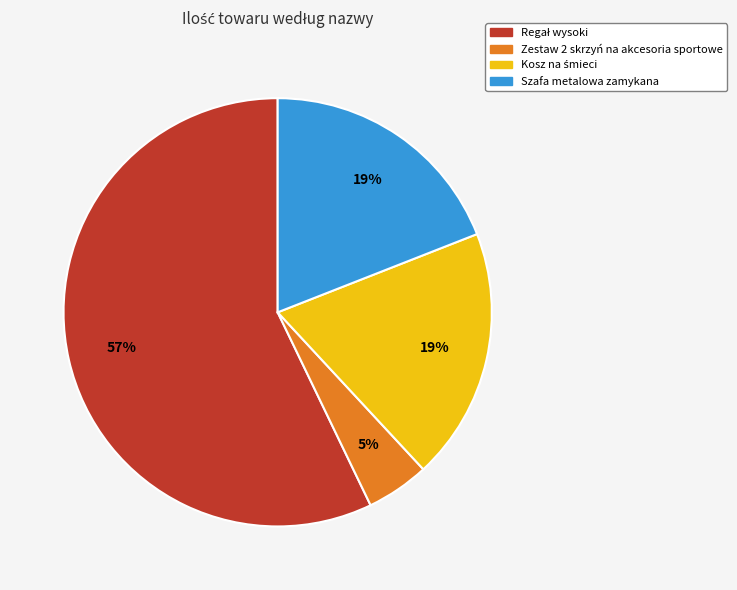

Which category has the smallest portion of the pie?

Zestaw 2 skrzyń na akcesoria sportowe